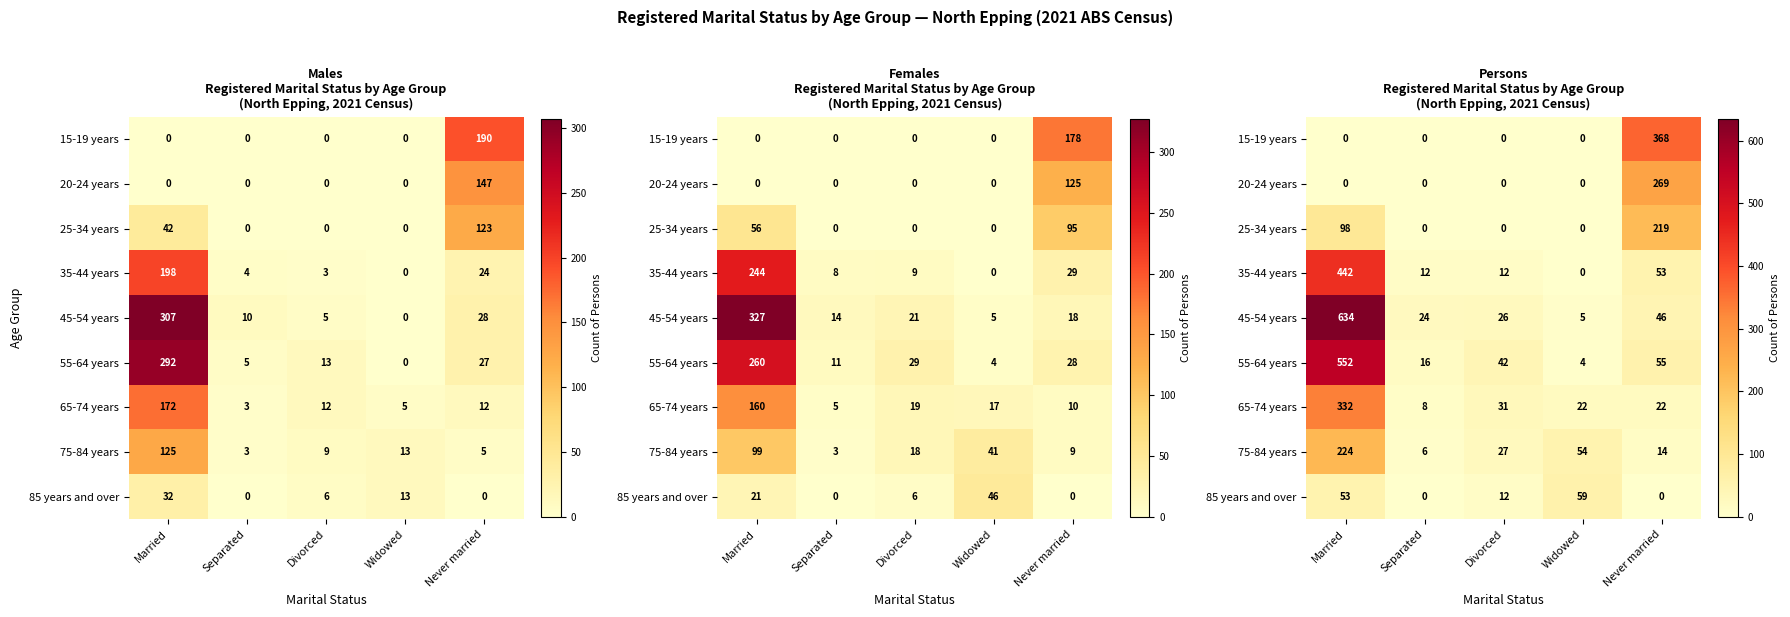

Which has a higher value, Never married or Divorced?

Never married